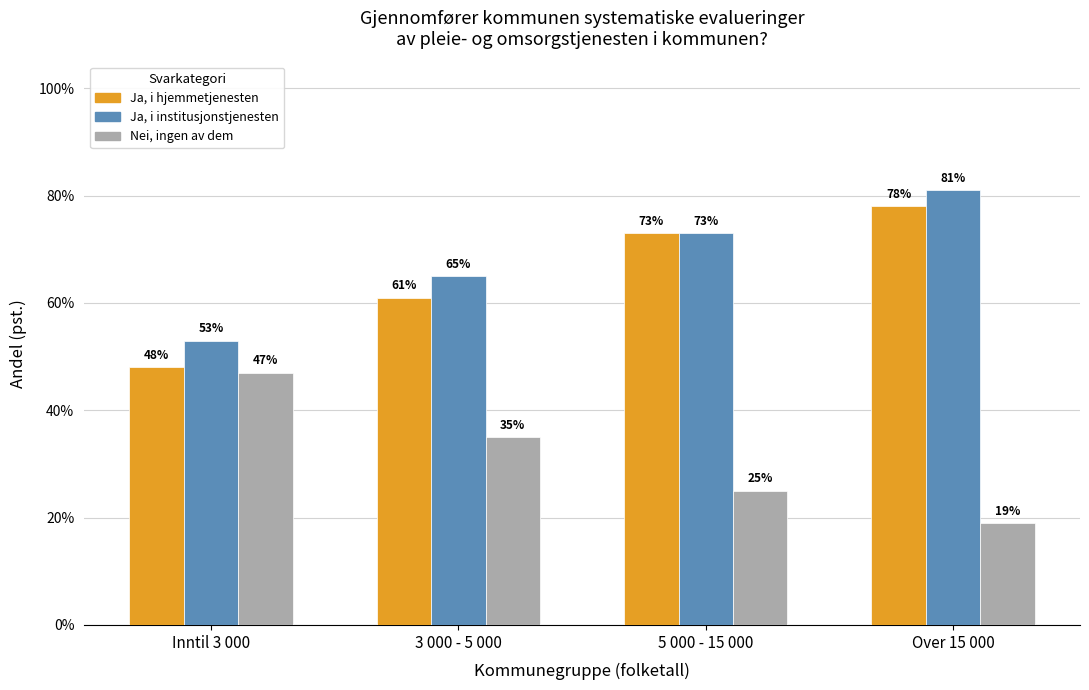

Reading left to right, transcribe all the data shown in this chart.

Ja, i hjemmetjenesten: Inntil 3 000=0.5	3 000 - 5 000=0.6	5 000 - 15 000=0.7	Over 15 000=0.8
Ja, i institusjonstjenesten: Inntil 3 000=0.5	3 000 - 5 000=0.7	5 000 - 15 000=0.7	Over 15 000=0.8
Nei, ingen av dem: Inntil 3 000=0.5	3 000 - 5 000=0.3	5 000 - 15 000=0.2	Over 15 000=0.2